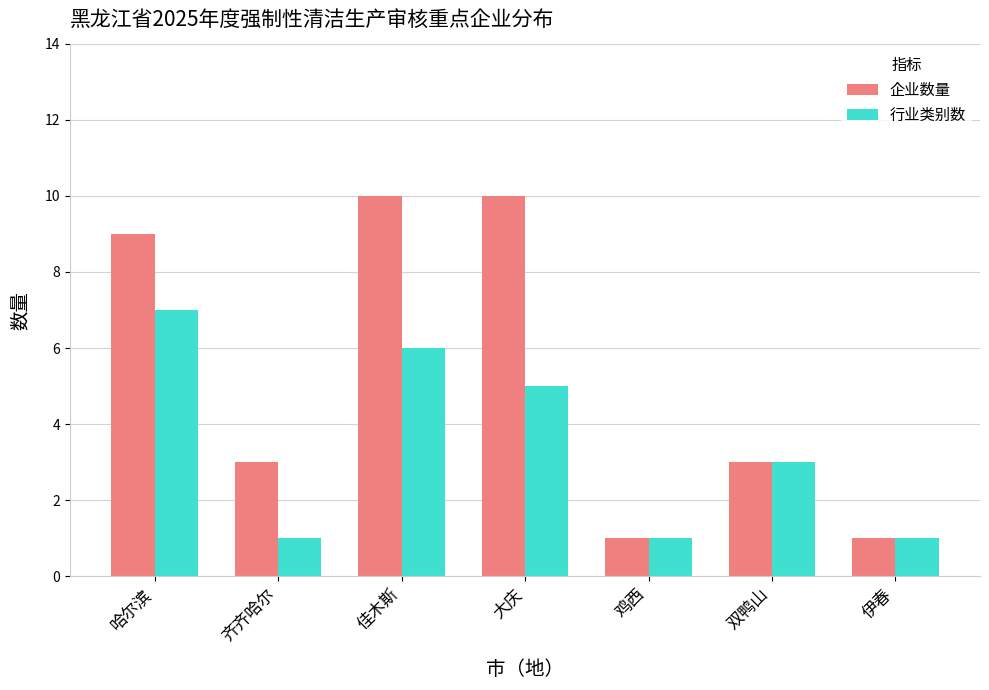

Reading left to right, list all the values displayed in this chart.

企业数量: 哈尔滨=9	齐齐哈尔=3	佳木斯=10	大庆=10	鸡西=1	双鸭山=3	伊春=1
行业类别数: 哈尔滨=7	齐齐哈尔=1	佳木斯=6	大庆=5	鸡西=1	双鸭山=3	伊春=1